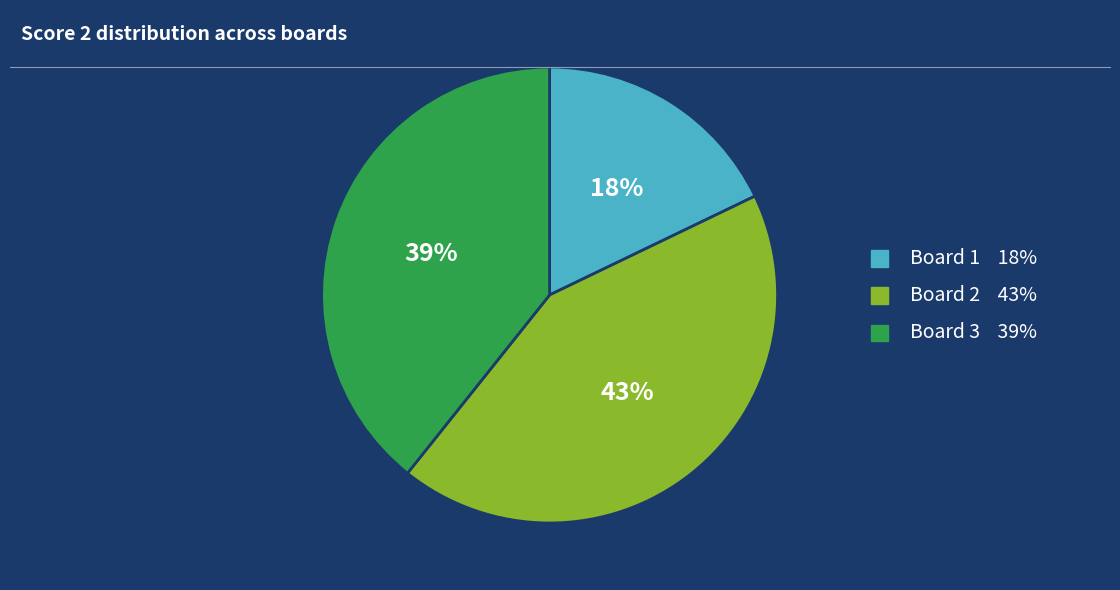

How many slices are in this pie chart?

3